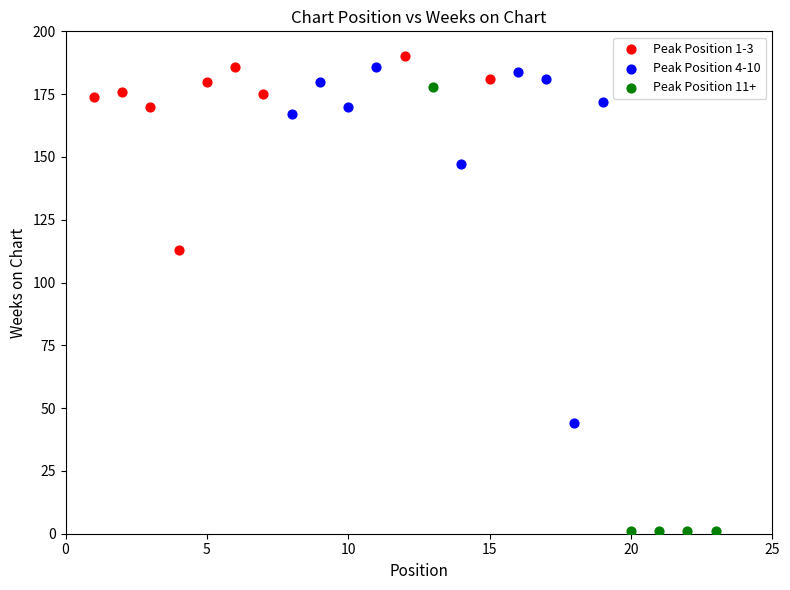

Which series contains the lowest Y value?

Peak Position 11+